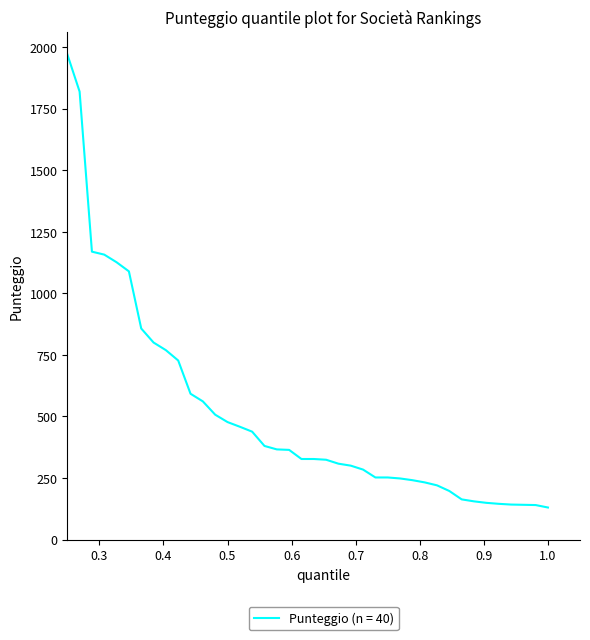

What is the difference between the maximum and minimum values?

1841